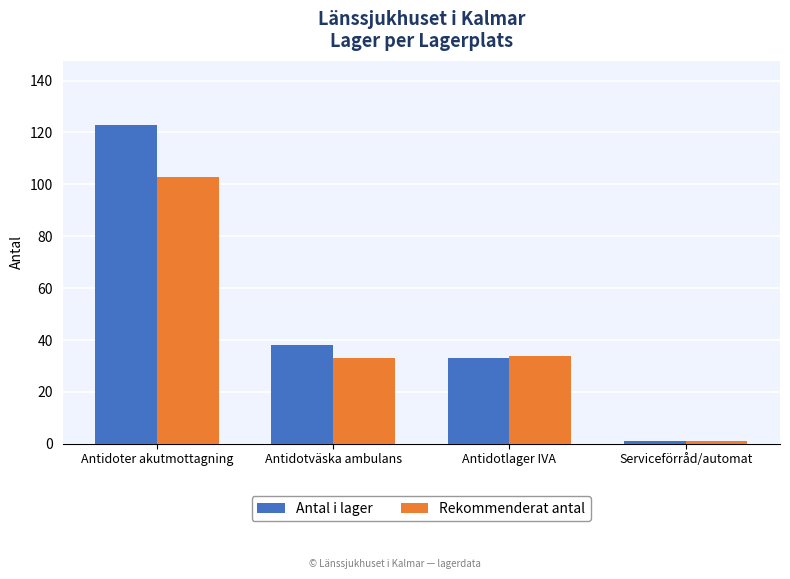

What is the difference between the Antal i lager values at Antidotlager IVA and Antidoter akutmottagning?

90